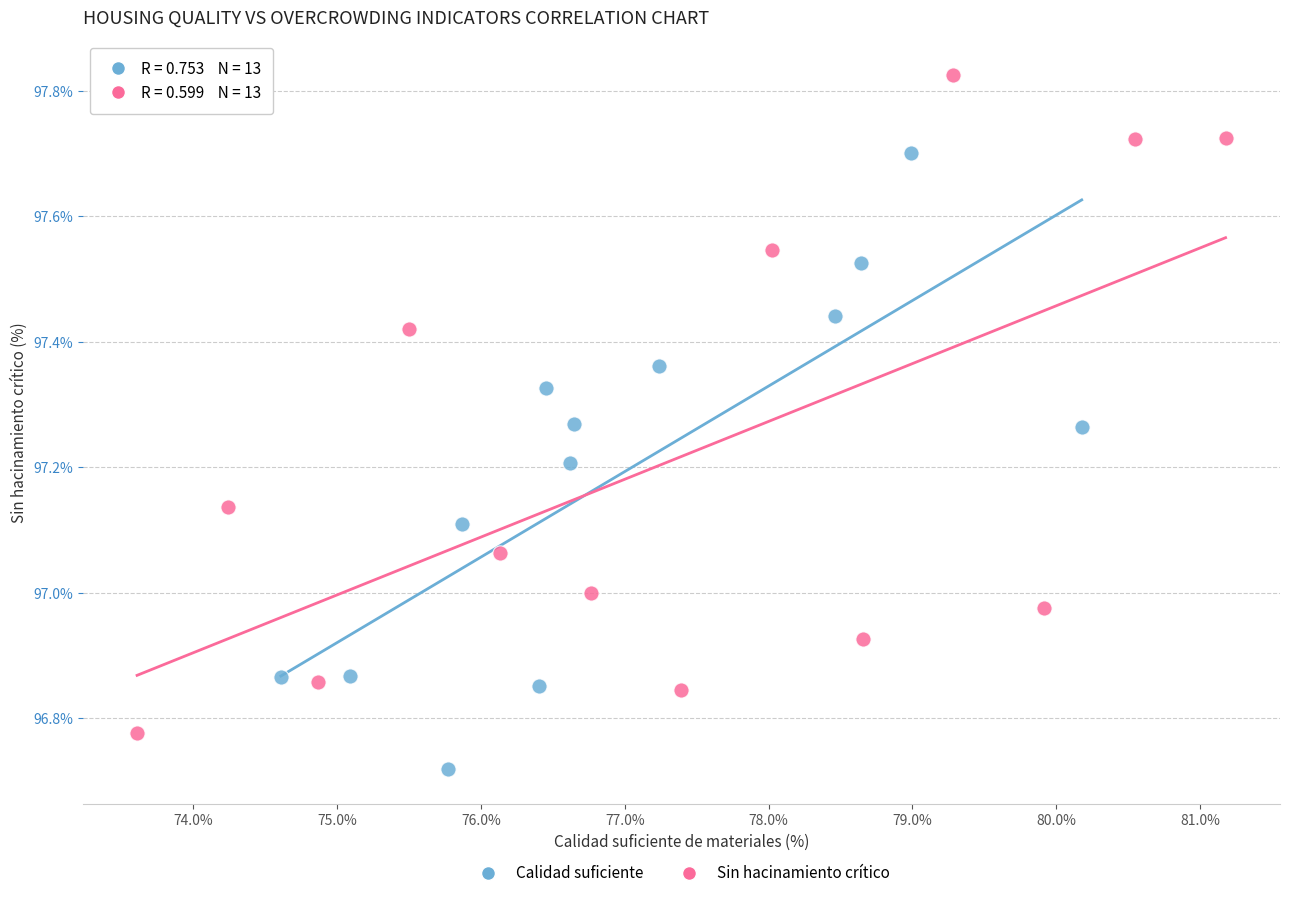

What are all the series names shown in the legend?

Calidad suficiente, Sin hacinamiento crítico